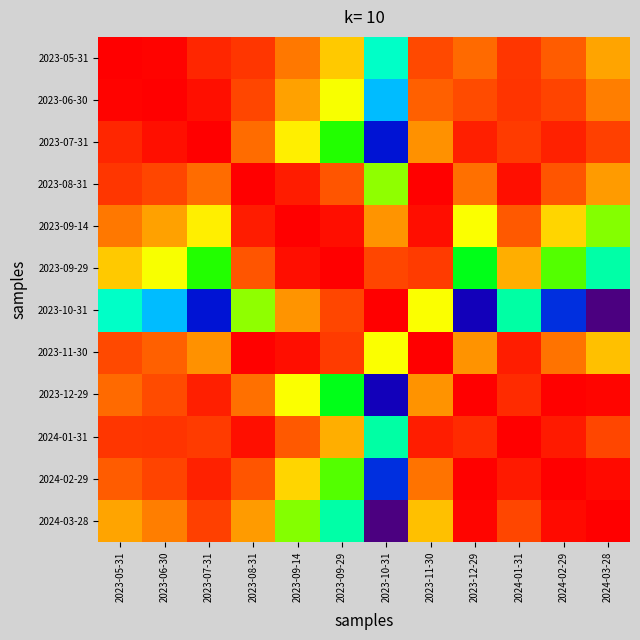

Between 2023-09-14 and 2024-01-31, which is larger?

2024-01-31